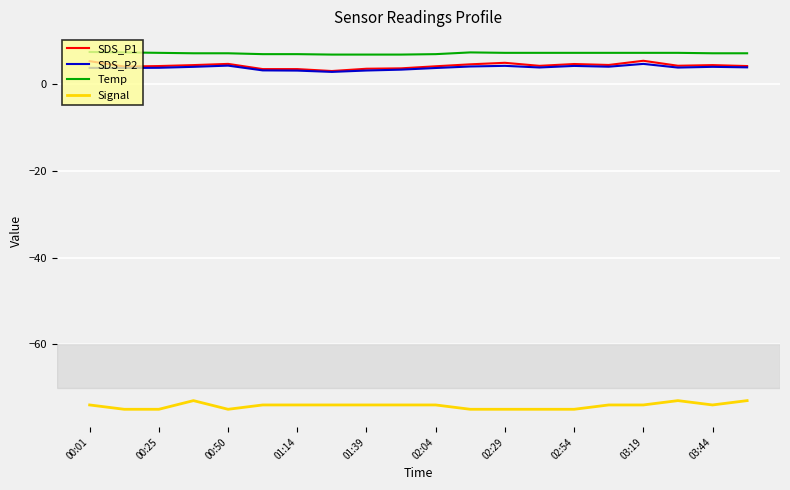

True or false: Temp and Signal intersect in this chart.

False